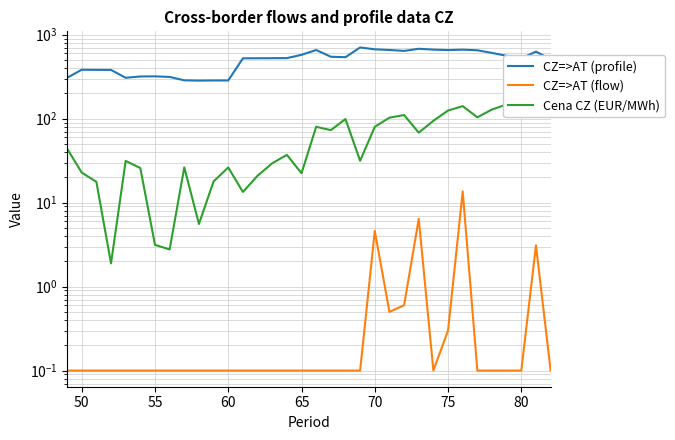

Reading left to right, transcribe all the data shown in this chart.

CZ=>AT (profile): 306.6	382.3	381.3	380.6	306.8	318.0	319.0	314.0	286.0	283.9	285.0	285.0	523.0	524.0	525.0	526.0	575.4	656.9	546.0	539.5	704.0	669.8	657.4	641.0	679.5	664.1	655.7	663.5	652.0	606.5	560.2	523.8	628.3	509.6
CZ=>AT (flow): 0.1	0.1	0.1	0.1	0.1	0.1	0.1	0.1	0.1	0.1	0.1	0.1	0.1	0.1	0.1	0.1	0.1	0.1	0.1	0.1	0.1	4.6	0.5	0.6	6.4	0.1	0.3	13.6	0.1	0.1	0.1	0.1	3.1	0.1
Cena CZ (EUR/MWh): 44.0	22.8	17.7	1.9	31.4	25.8	3.1	2.8	26.3	5.6	17.9	26.2	13.4	20.9	29.4	37.1	22.4	80.0	73.0	99.0	31.5	80.0	102.7	110.5	68.1	94.3	125.0	141.0	103.8	128.6	147.6	175.4	119.1	143.2